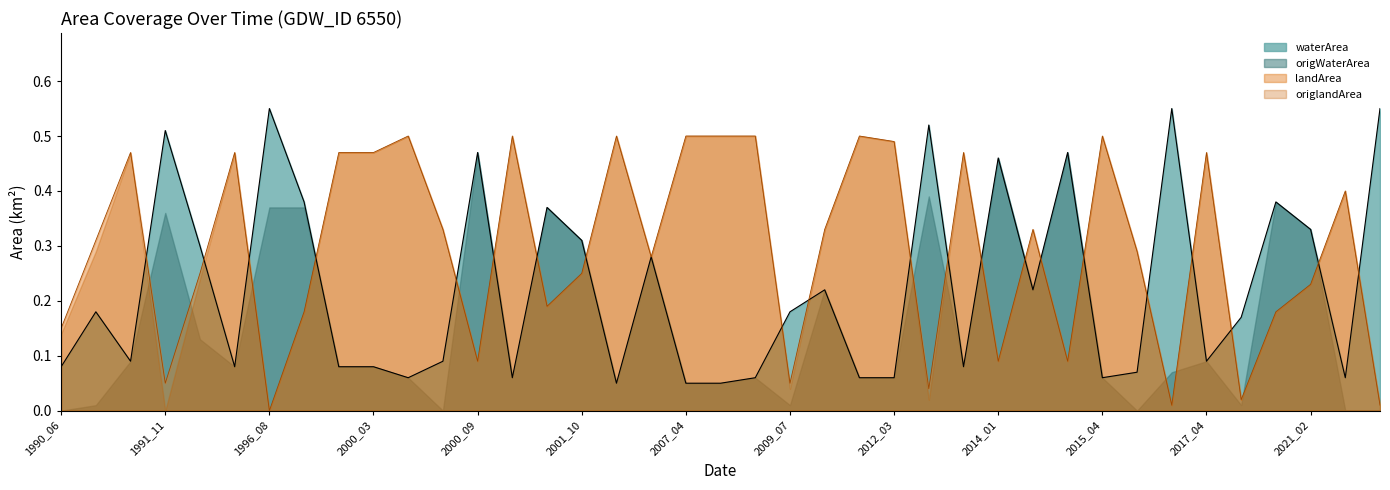

True or false: waterArea and landArea cross at least once.

True